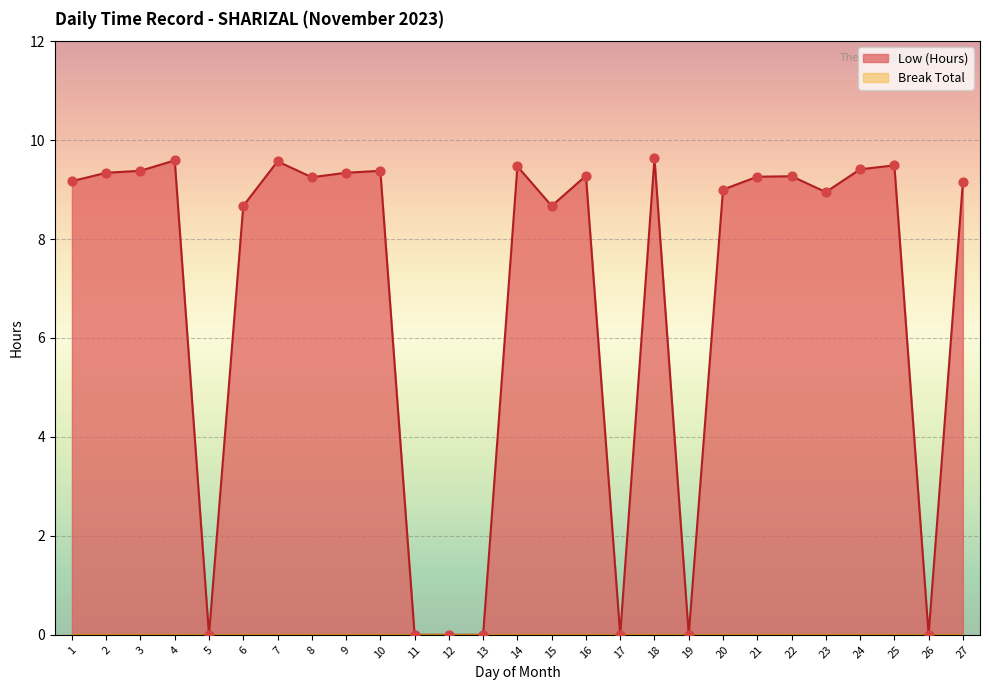

What is the ratio of the value at 15 to the value at 16?

0.9